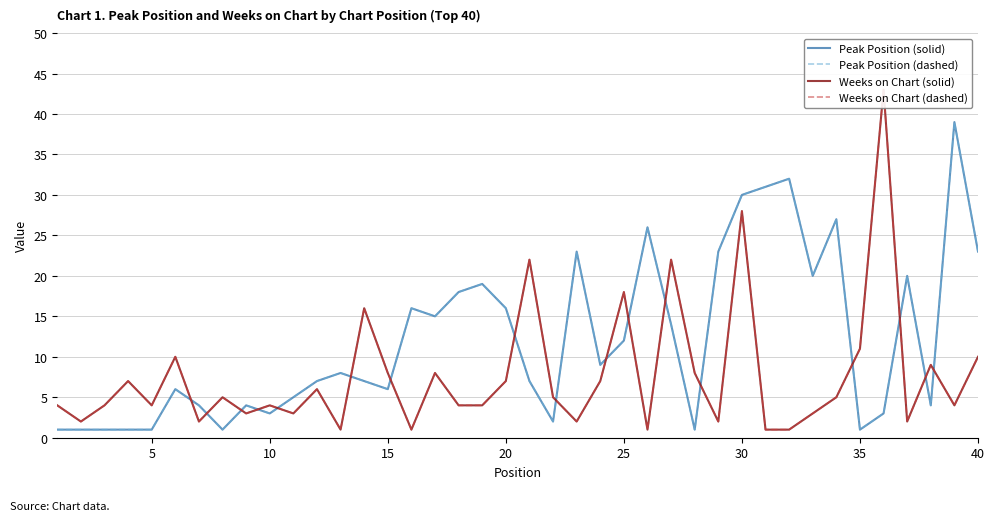

Is the value of Weeks on Chart (dashed) at 35 greater than the value of Peak Position (dashed) at 29?

No